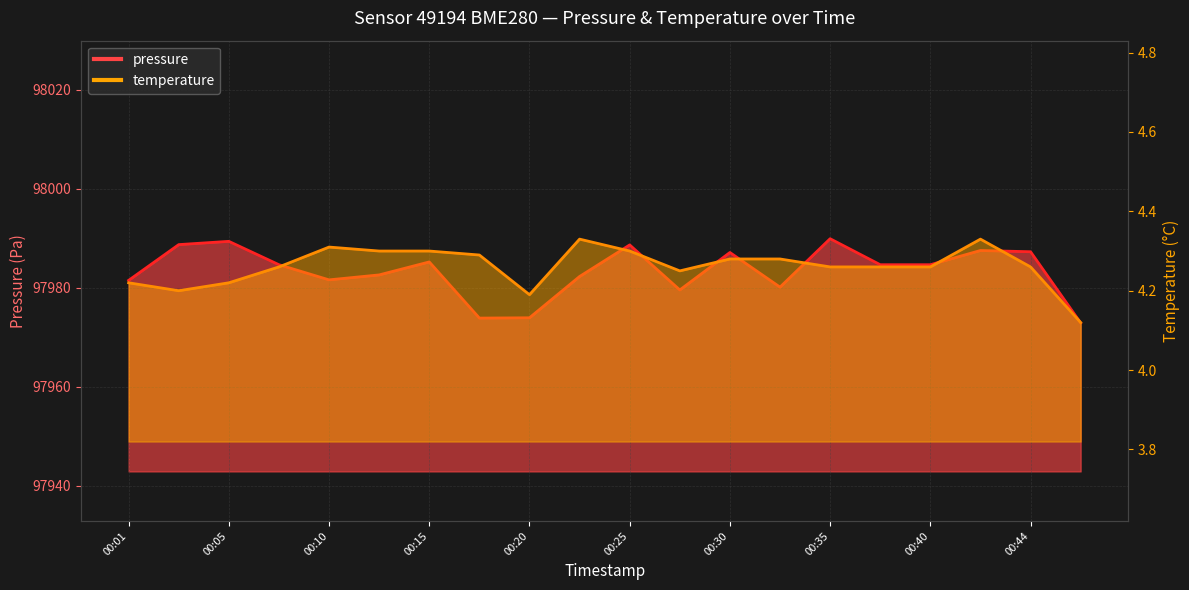

At which label does pressure first exceed 97984?

00:03